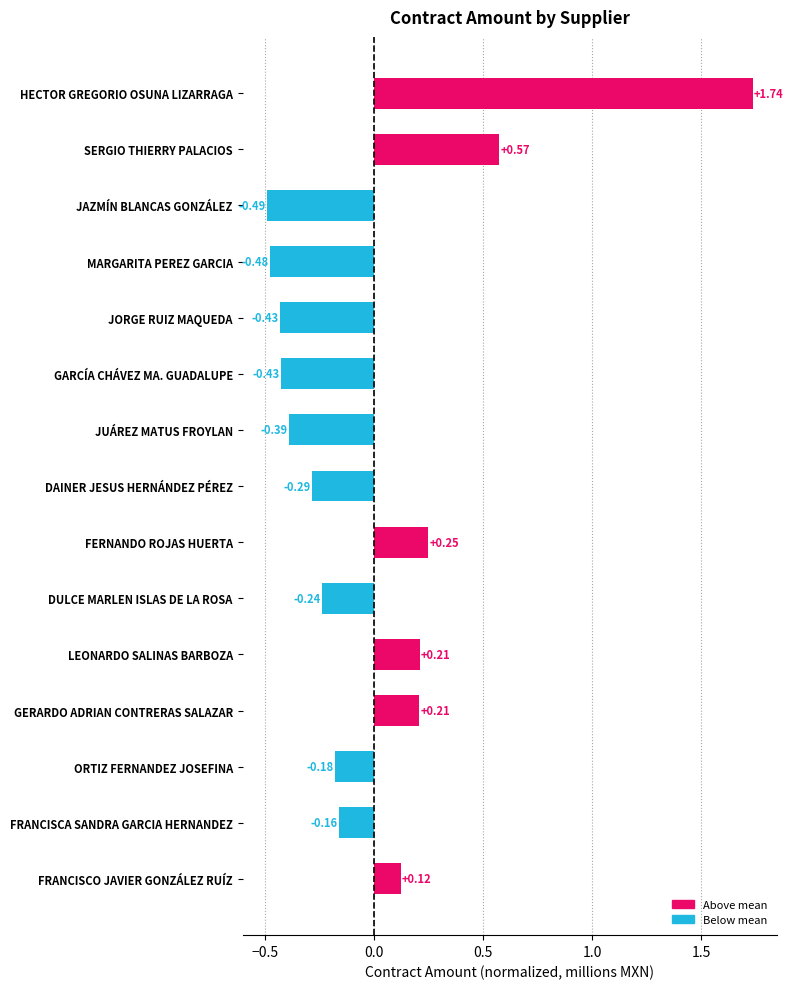

At which label is the value closest to 0?

FRANCISCO JAVIER GONZÁLEZ RUÍZ